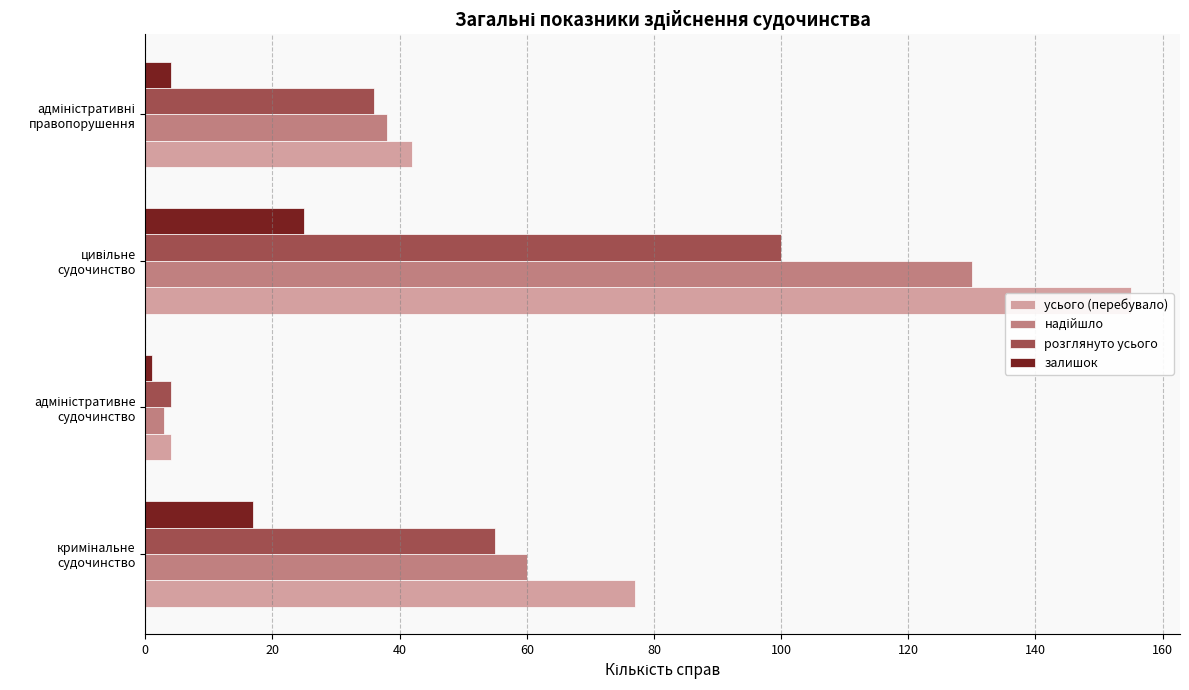

Reading left to right, what are all the values shown in this chart?

усього (перебувало): 77	4	155	42
надійшло: 60	3	130	38
розглянуто усього: 55	4	100	36
залишок: 17	1	25	4